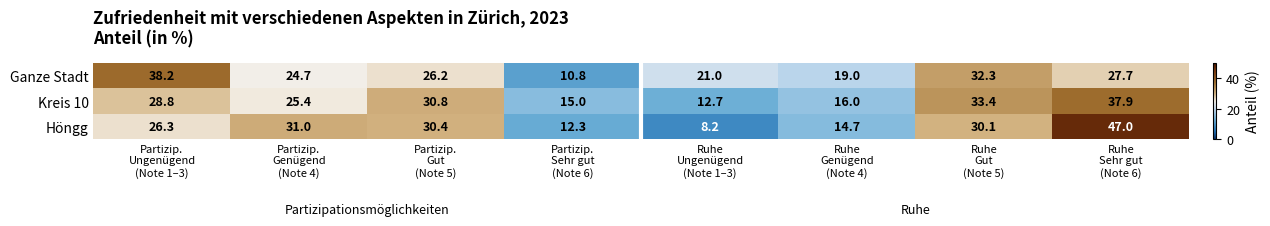

What is the difference between the maximum and second lowest values in the Höngg series?

34.7